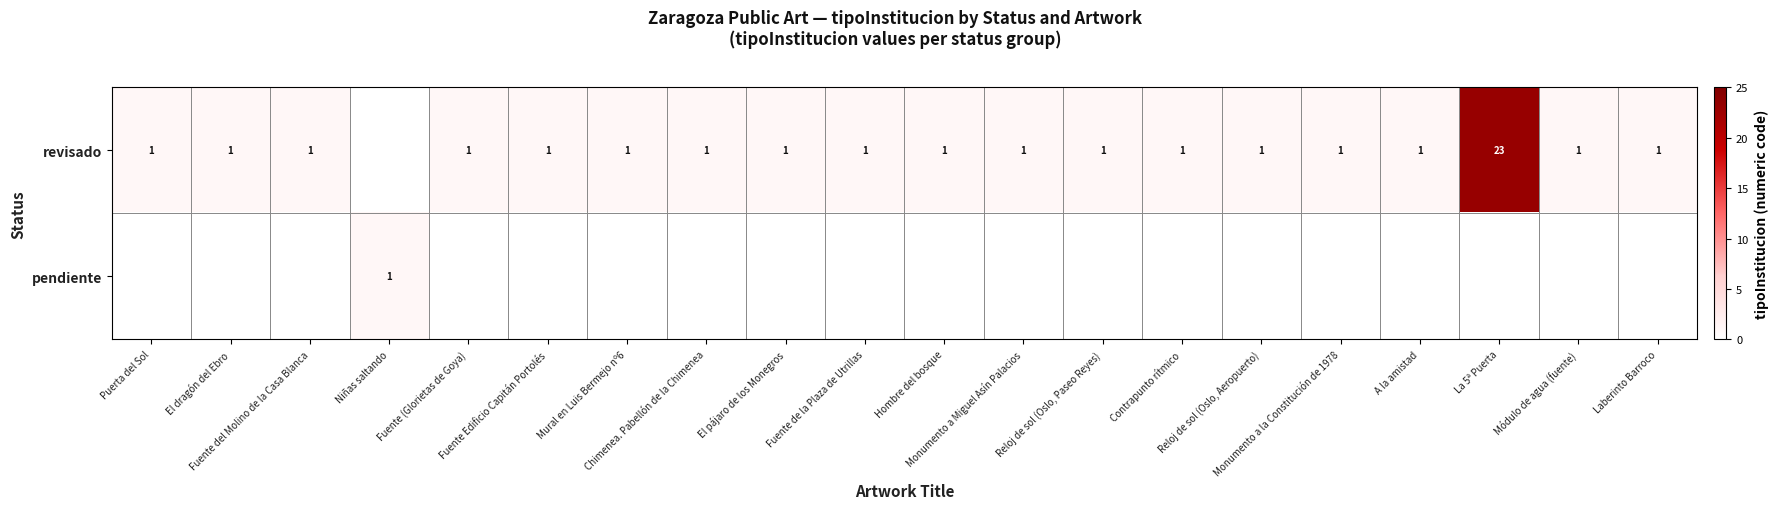

How many data points does each series have?

20